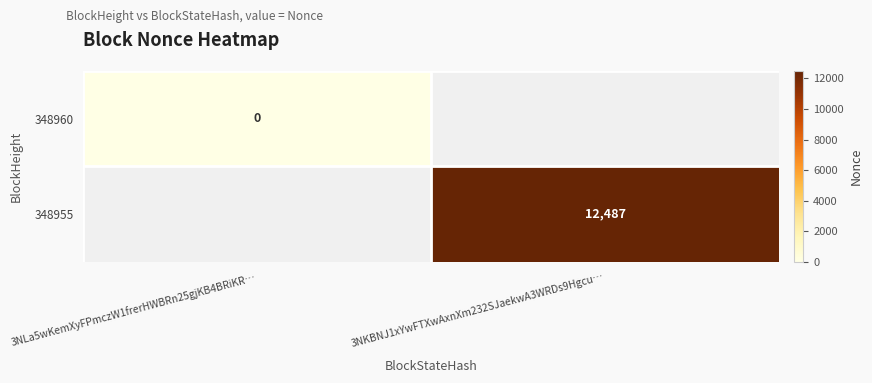

Count the number of categories in the chart.

2